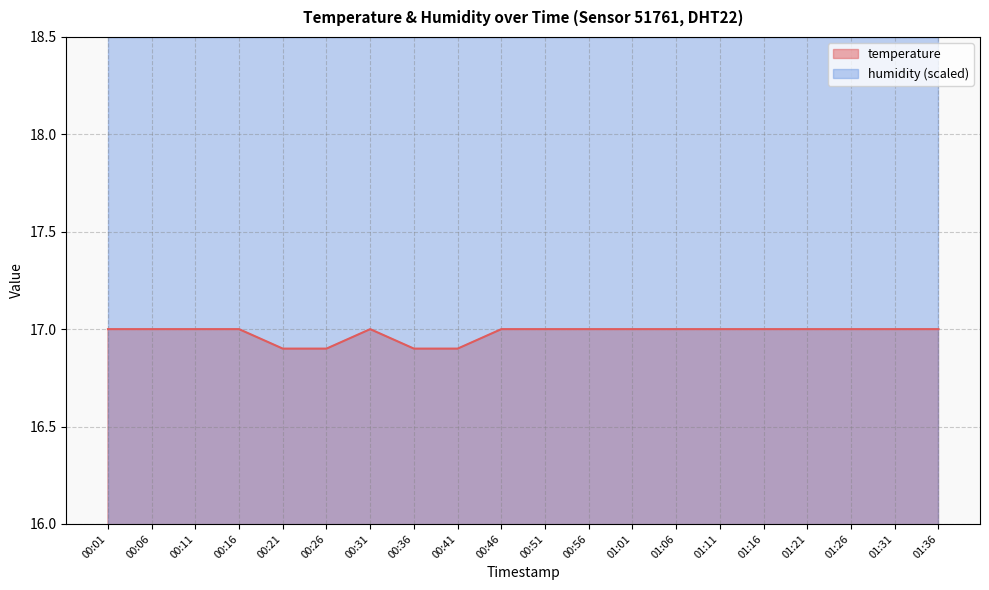

Rank the categories by value from highest to lowest.

00:01, 00:06, 00:11, 00:16, 00:31, 00:46, 00:51, 00:56, 01:01, 01:06, 01:11, 01:16, 01:21, 01:26, 01:31, 01:36, 00:21, 00:26, 00:36, 00:41